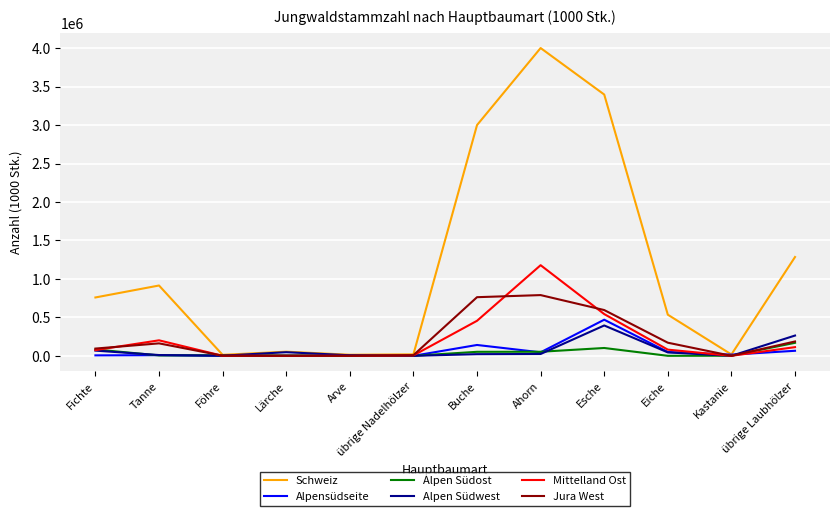

Which series has the largest total across all categories?

Schweiz